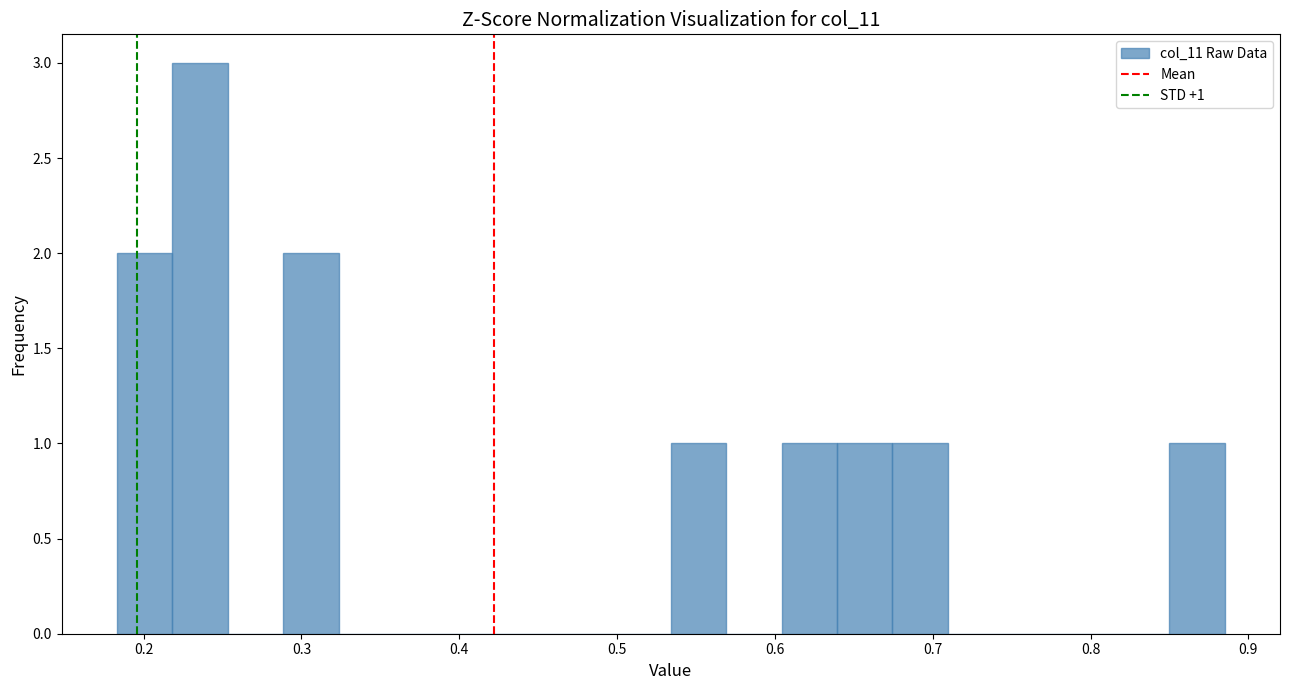

Around what value on the x-axis is the tallest bar? Give the approximate position of its centre, as read against the axis.

0.24